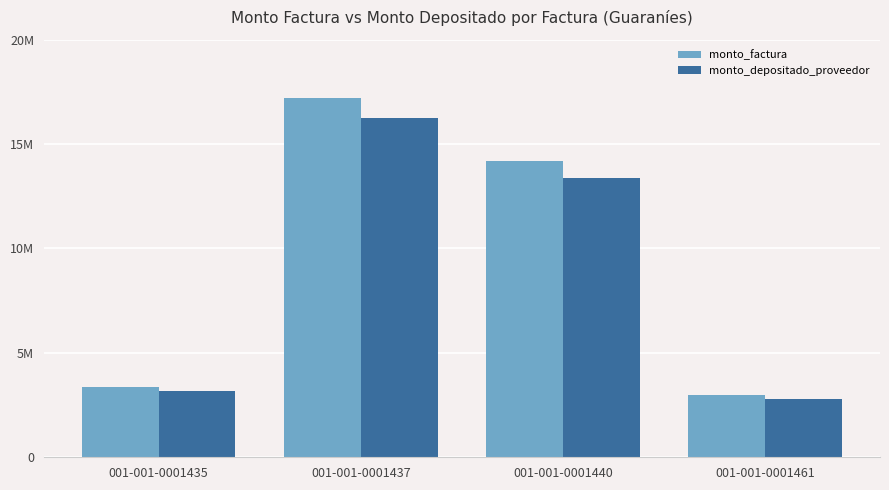

Which category has the lowest value across all series?

001-001-0001461